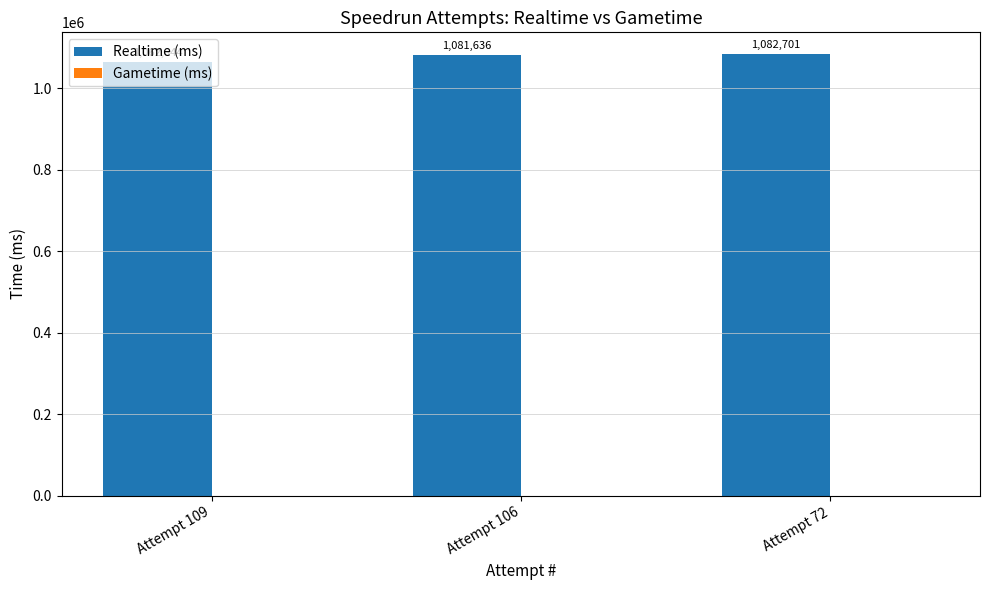

Rank the categories by value from lowest to highest.

Attempt 109, Attempt 106, Attempt 72